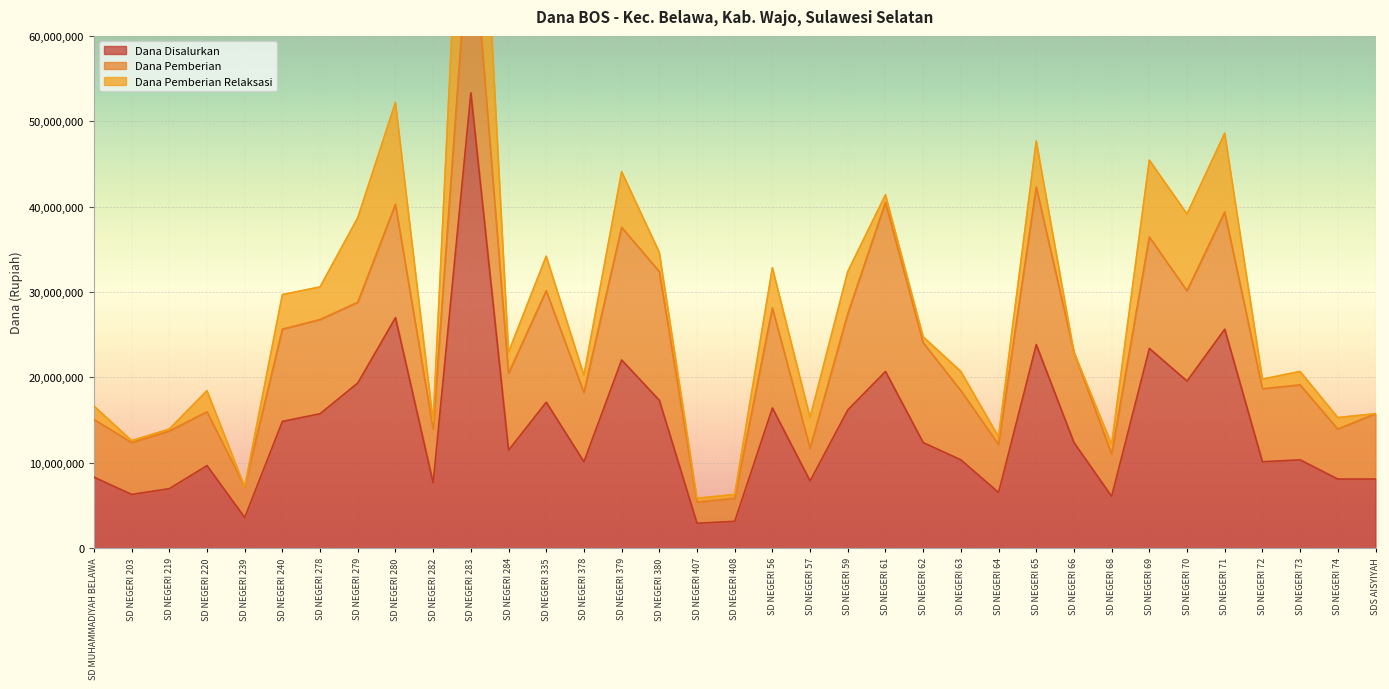

How many data points in Dana Pemberian are less than 9000000?

17